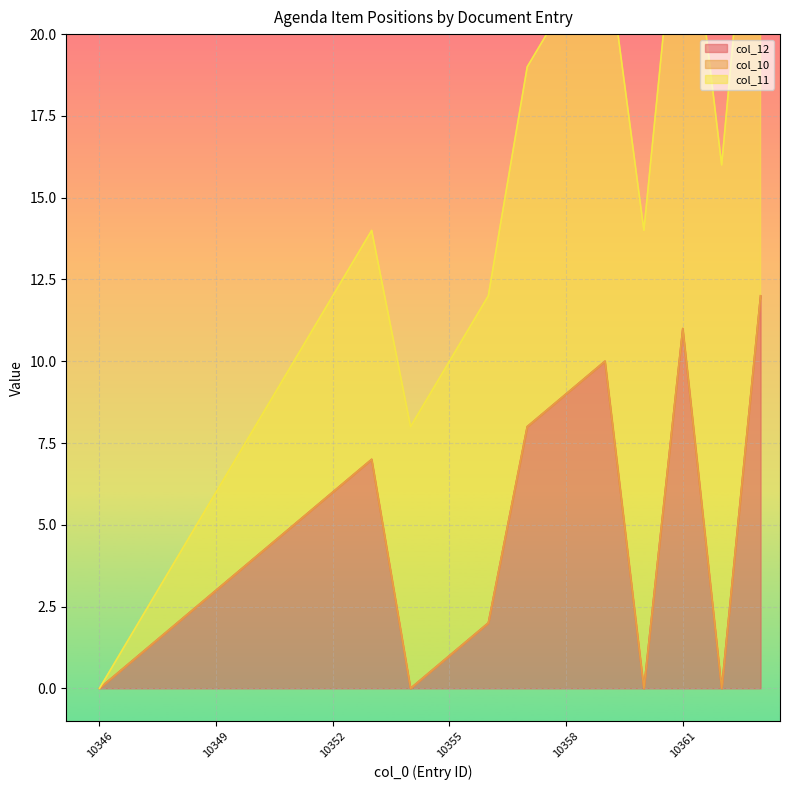

Which series has the largest range (max minus min)?

col_11